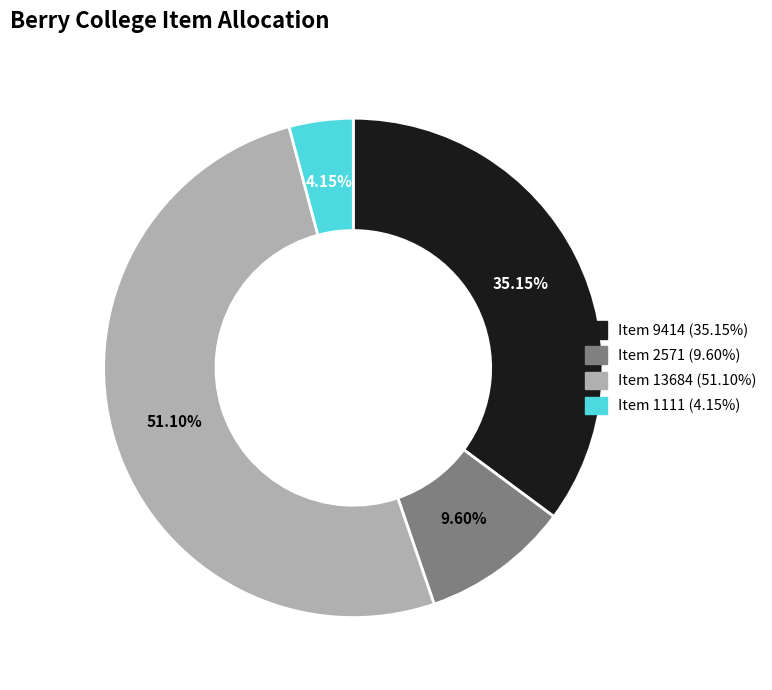

Count the number of slices in the pie.

4